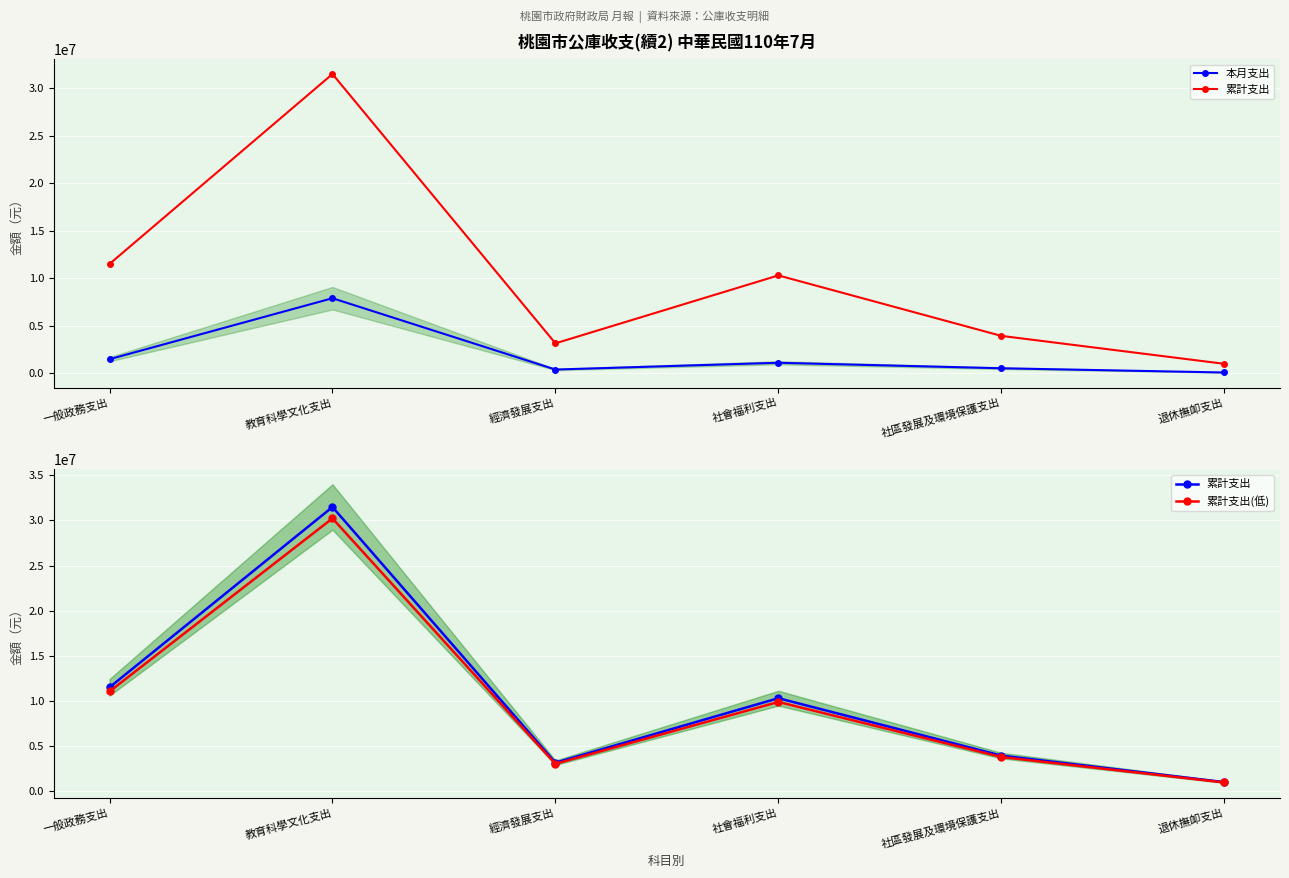

Where is the first local maximum for 累計支出?

教育科學文化支出